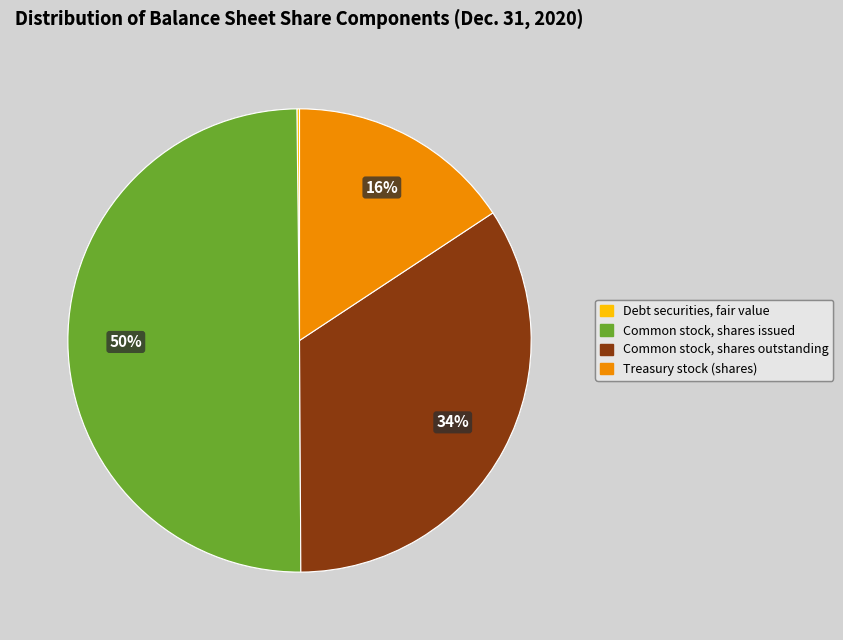

Which category has the biggest portion of the pie?

Common stock, shares issued